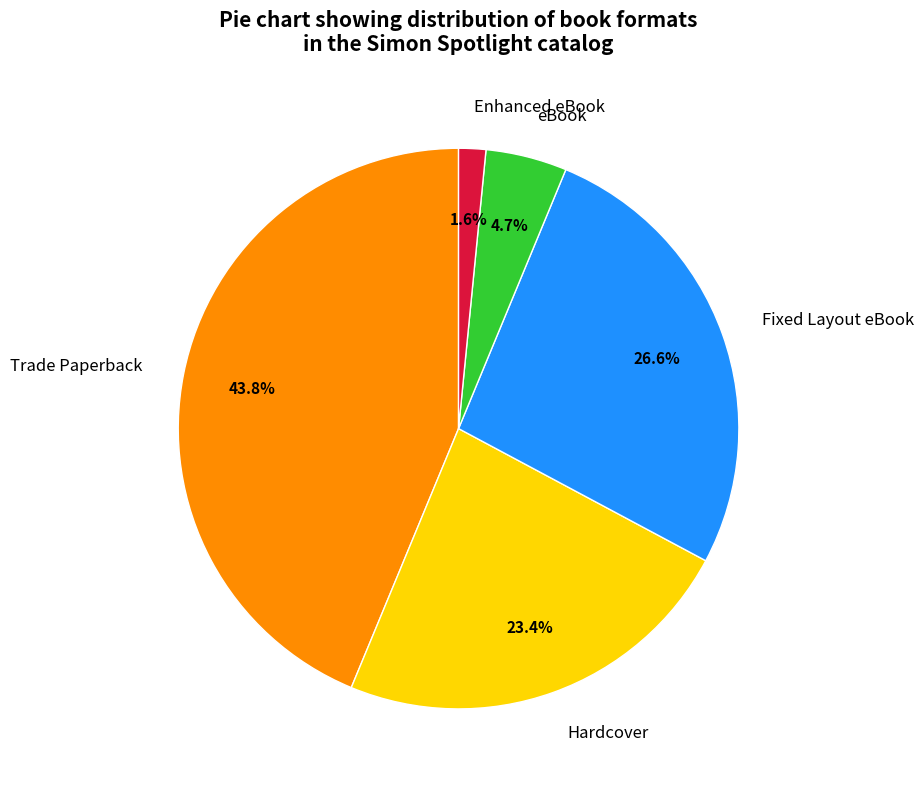

Does Trade Paperback represent more than half of the total?

No